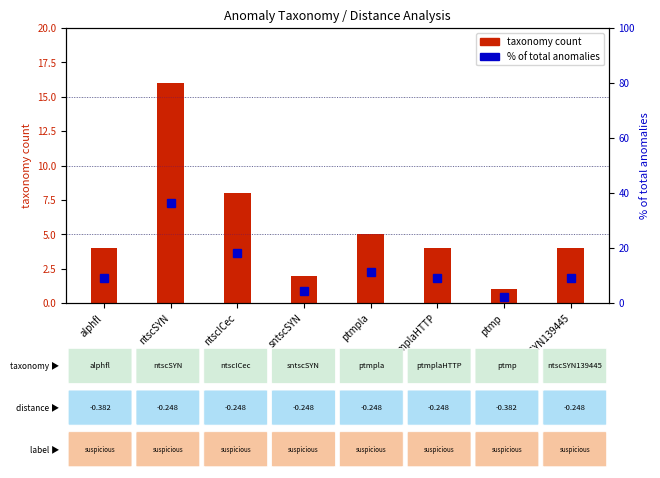

What is the spread (max minus min) of values at sntscSYN?

2.5